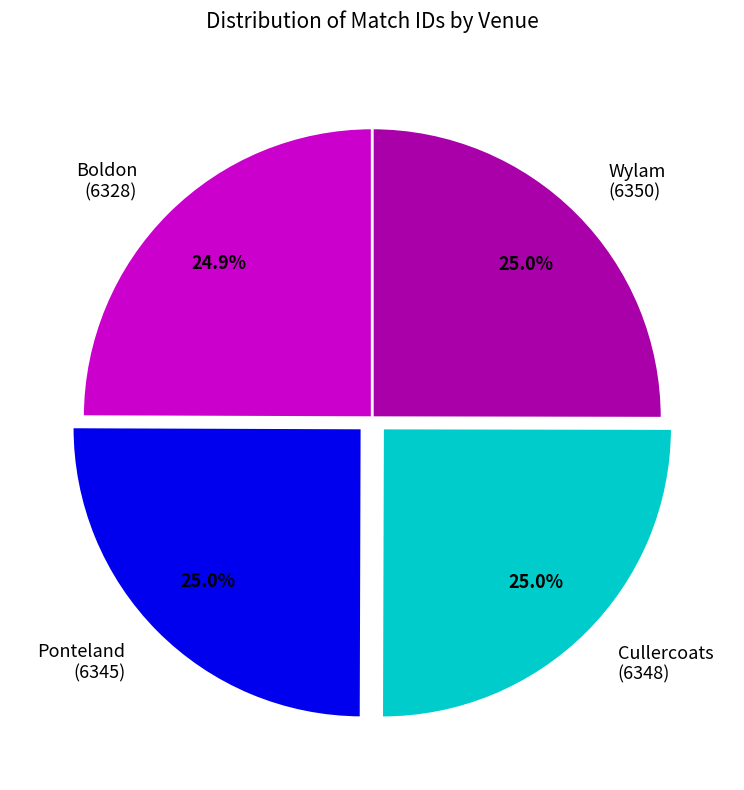

The Ponteland slice represents 32% of the pie. True or false?

False